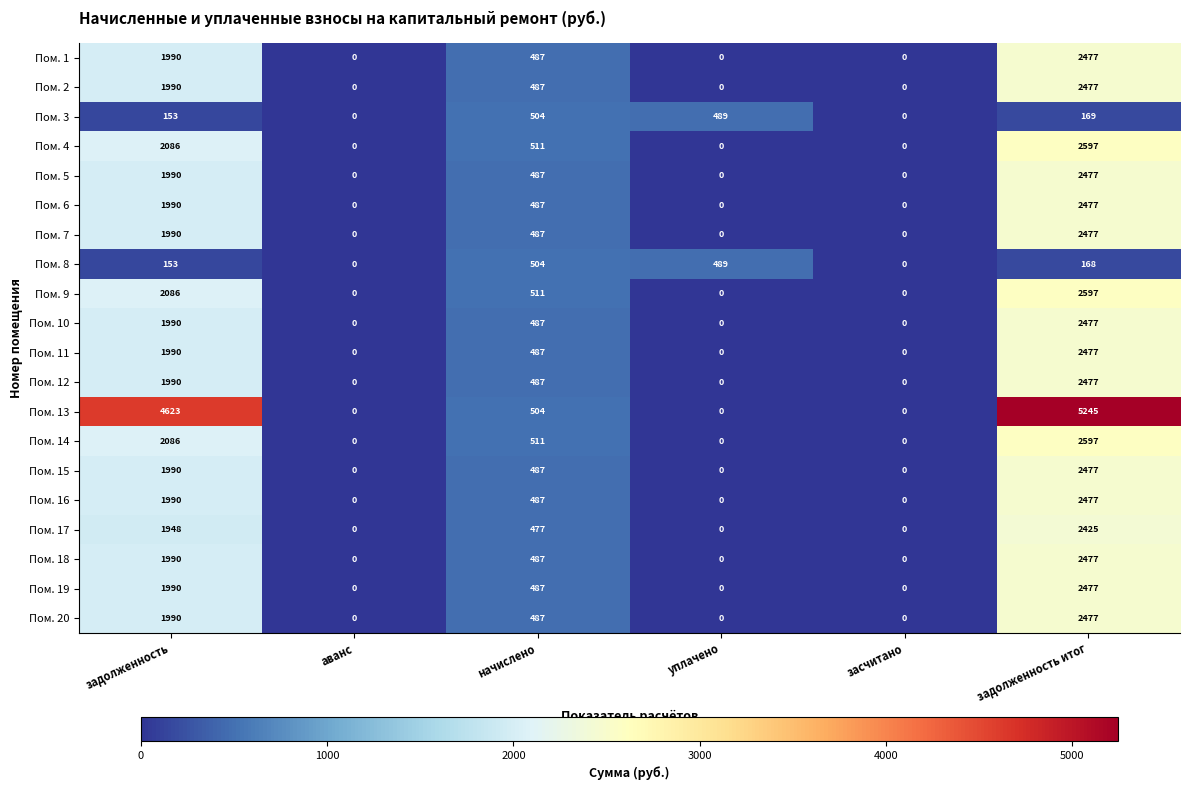

Which series changed the most between задолженность and начислено?

Пом. 13